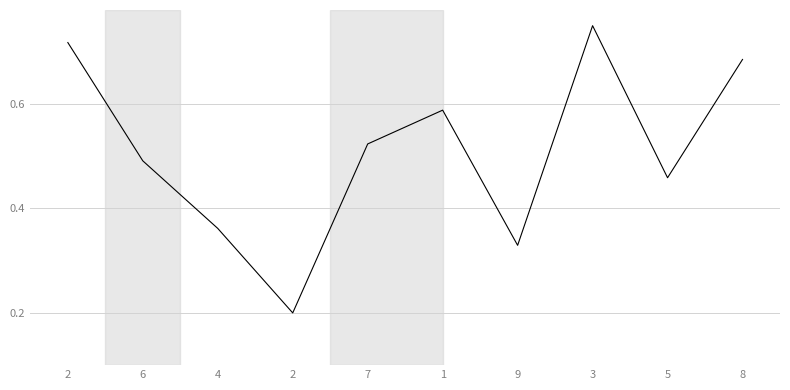

True or false: the data shows 0.5 at 7.

True